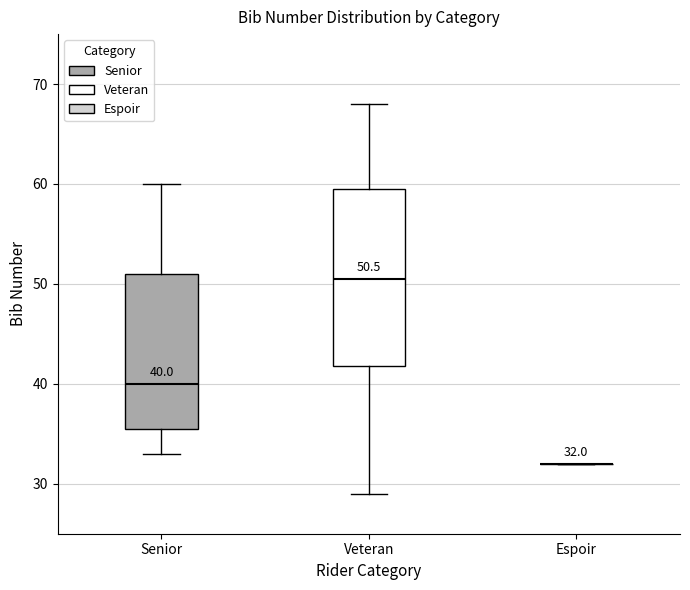

Which box is the tallest, from its lower edge to its upper edge?

Veteran